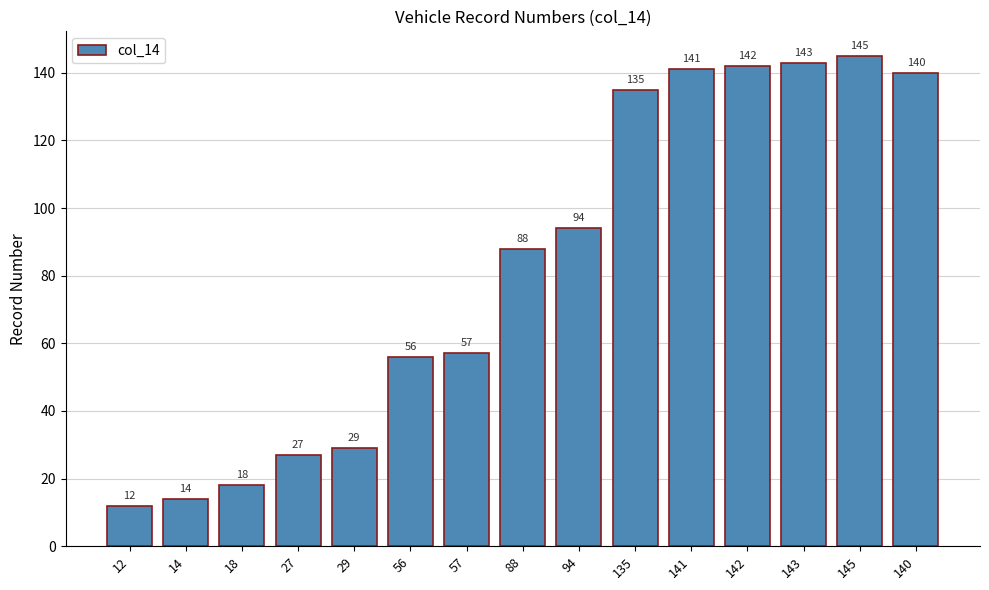

Is it true that the value at 27 is 27?

True